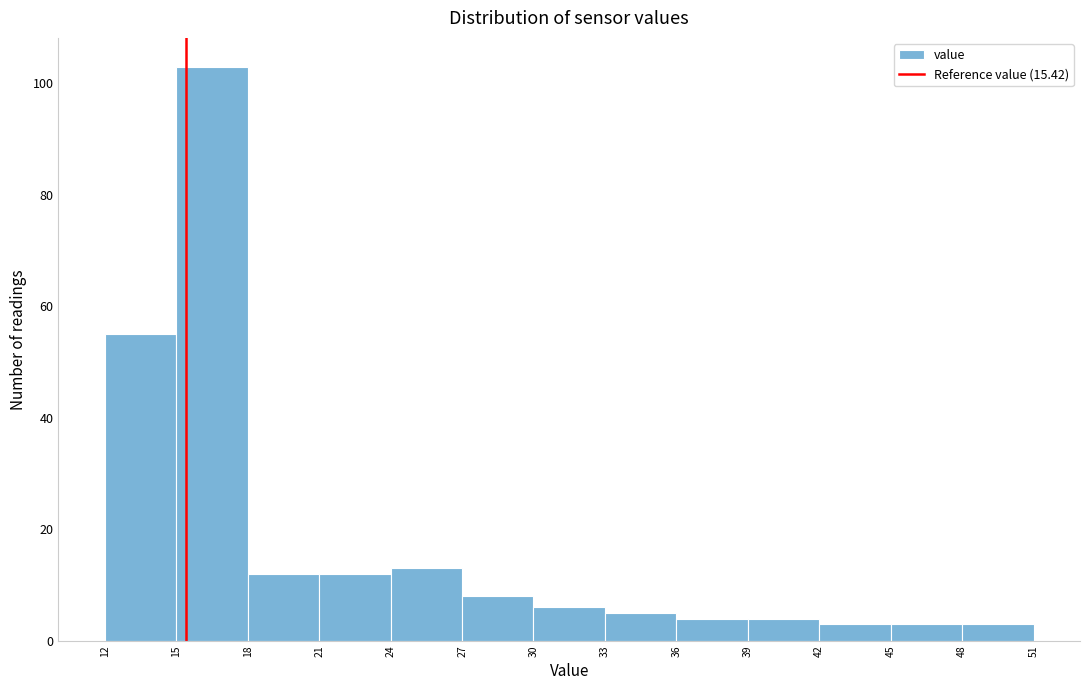

Reading left to right, transcribe this chart: for each bar, give the range it covers on the x-axis and its height. The values are not printed on the chart, so give them approximately, as read against the axis.

12 to 15: 56
15 to 18: 104
18 to 21: 12
21 to 24: 12
24 to 27: 14
27 to 30: 8
30 to 33: 6
33 to 36: 6
36 to 39: 4
39 to 42: 4
42 to 45: 4
45 to 48: 4
48 to 51: 4